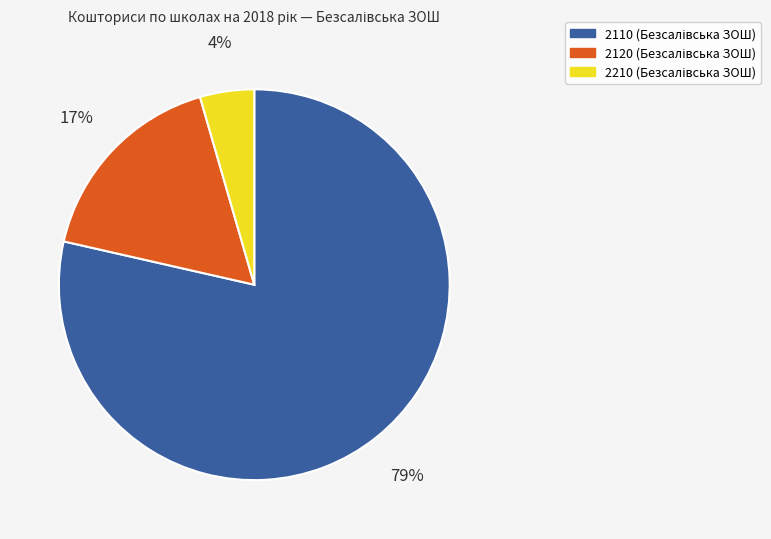

To the nearest percent, what portion does 2210 represent?

4%